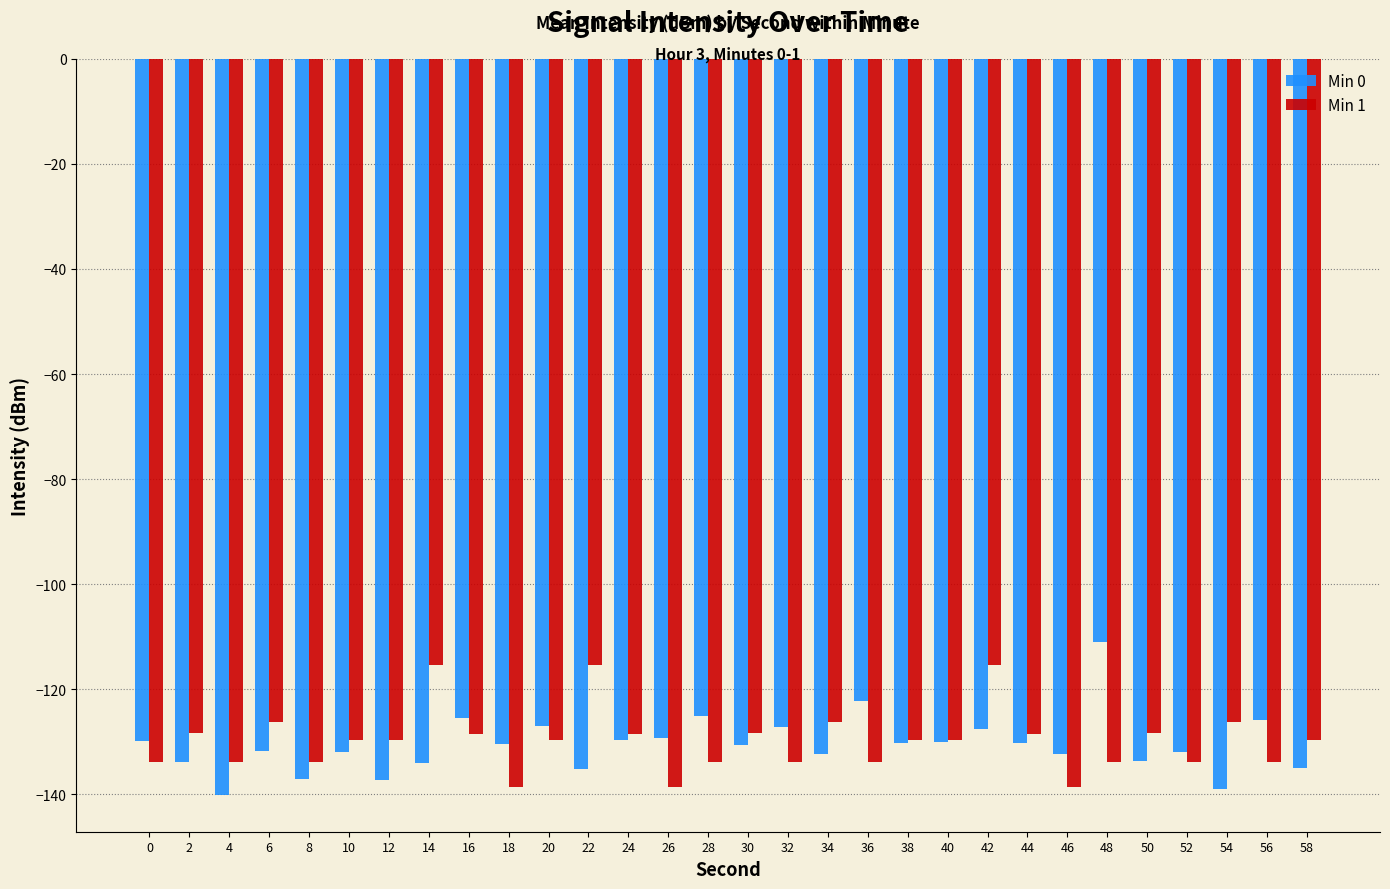

What is the difference between the Min 1 values at 32 and 16?

5.2